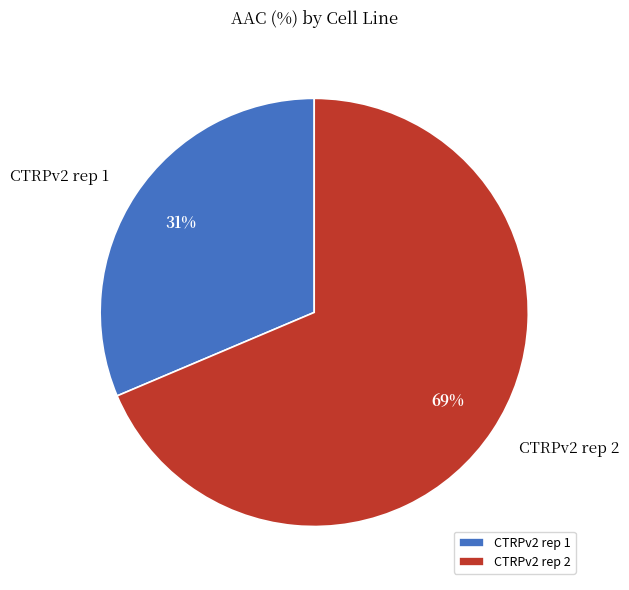

To the nearest percent, what percentage of the pie is CTRPv2 rep 2?

69%